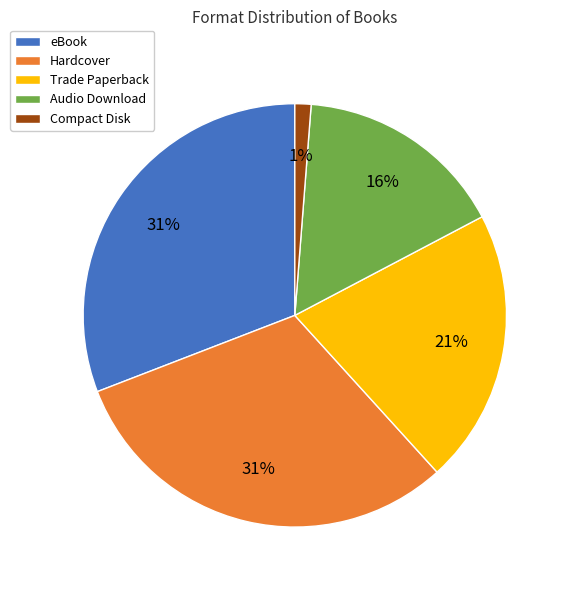

Count the number of slices in the pie.

5